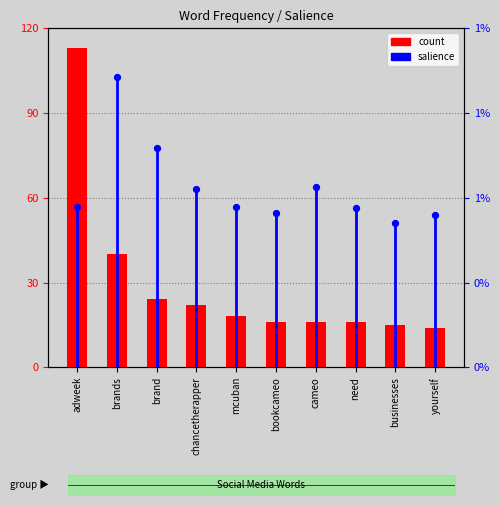

Is the value of count at cameo greater than the value of salience at chancetherapper?

Yes